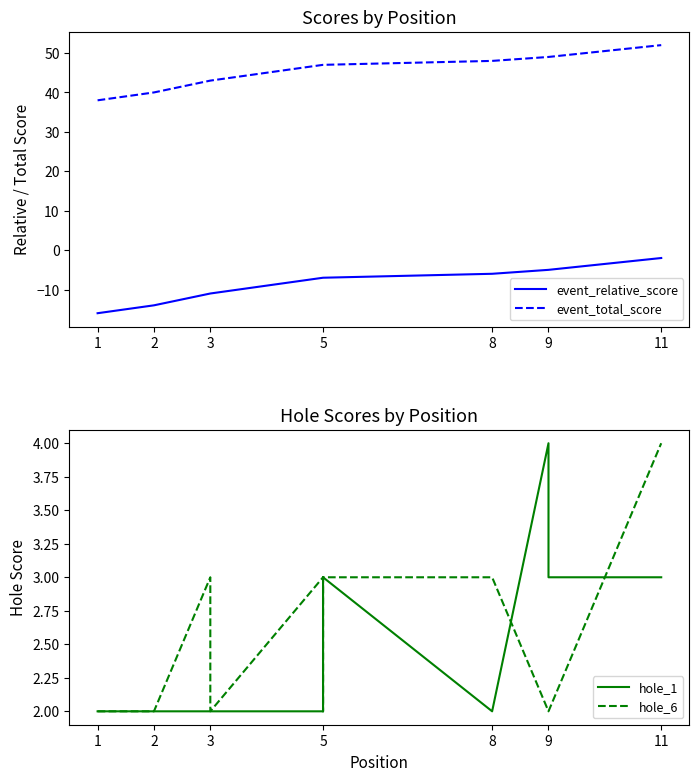

Rank the series at 2 from highest to lowest value.

event_total_score, hole_1, hole_6, event_relative_score